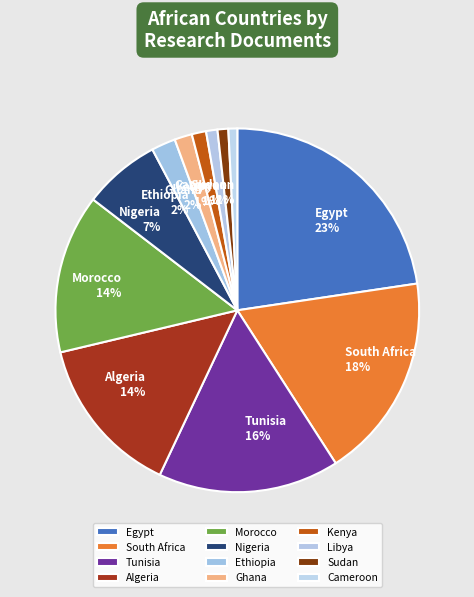

Is it true that Ghana is 2% of the pie?

True